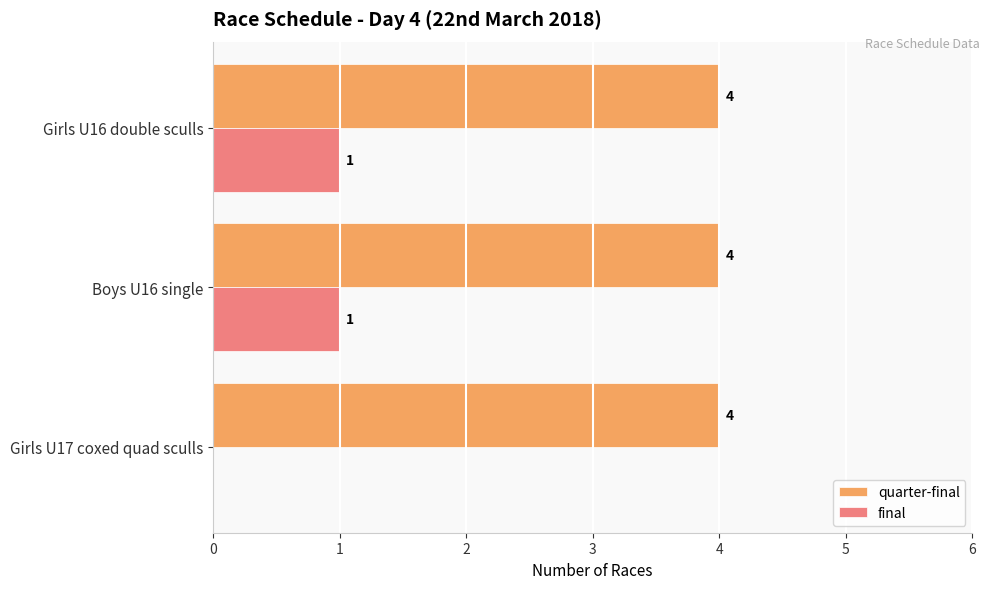

Which series has the largest total across all categories?

quarter-final